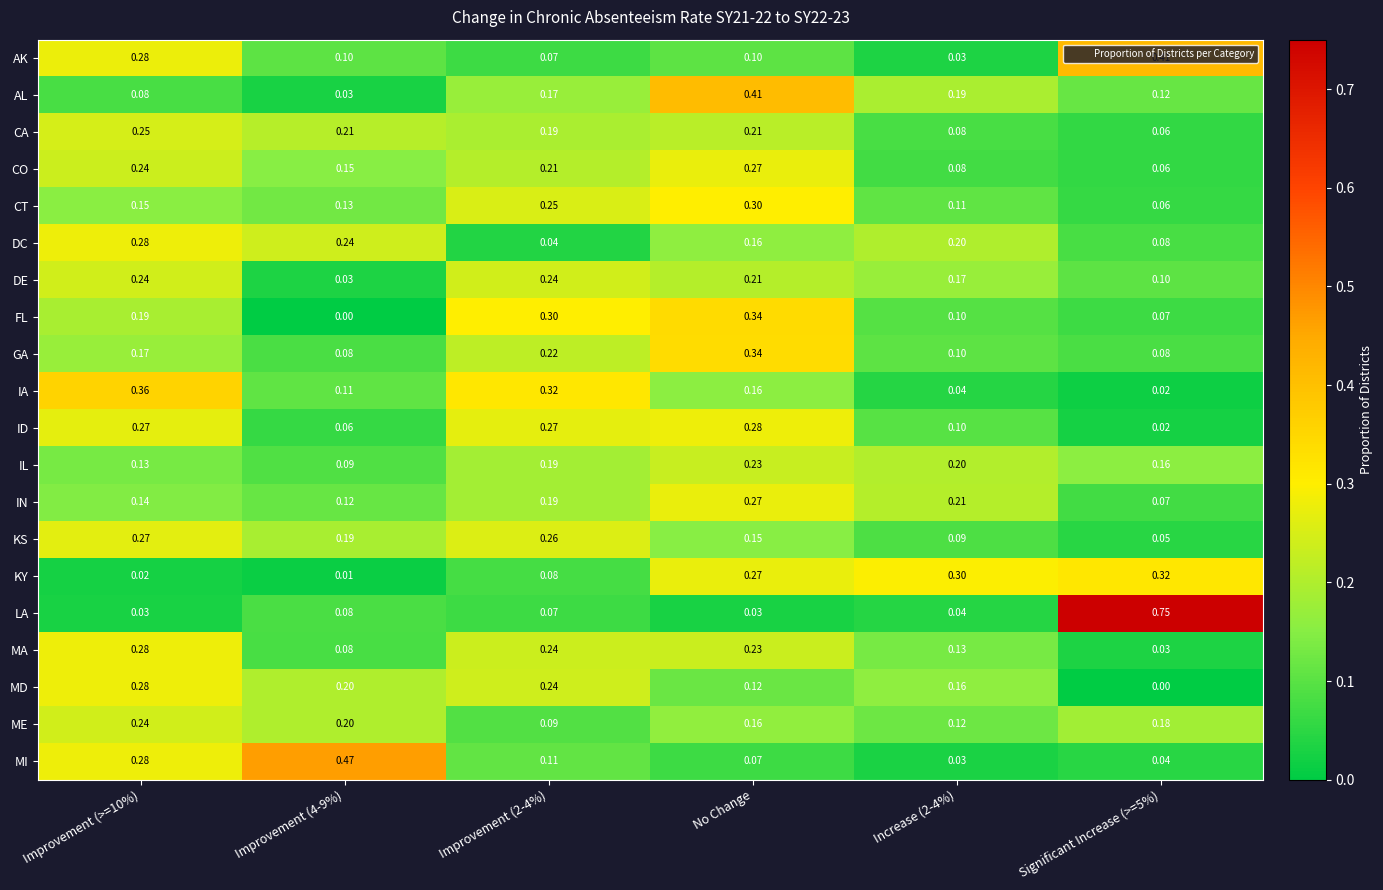

Is the value of AK at Improvement (4-9%) greater than the value of IL at Improvement (>=10%)?

No